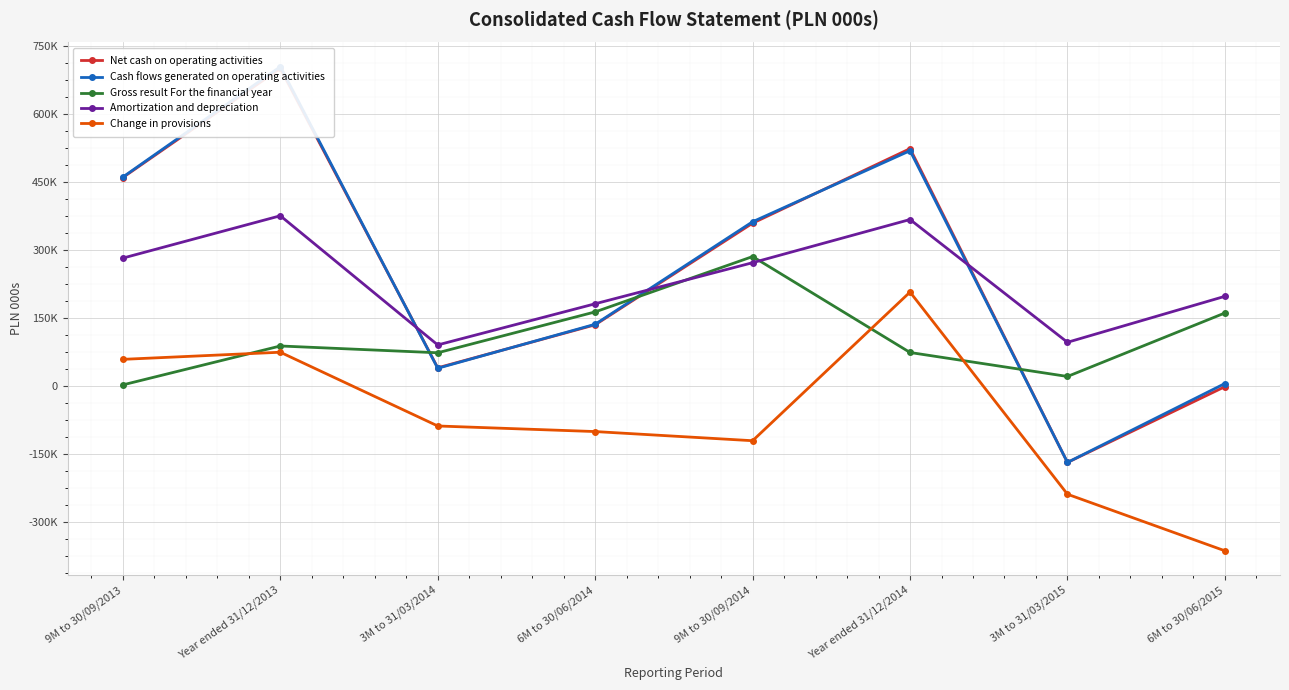

Where is Change in provisions nearest to the value -77737?

3M to 31/03/2014